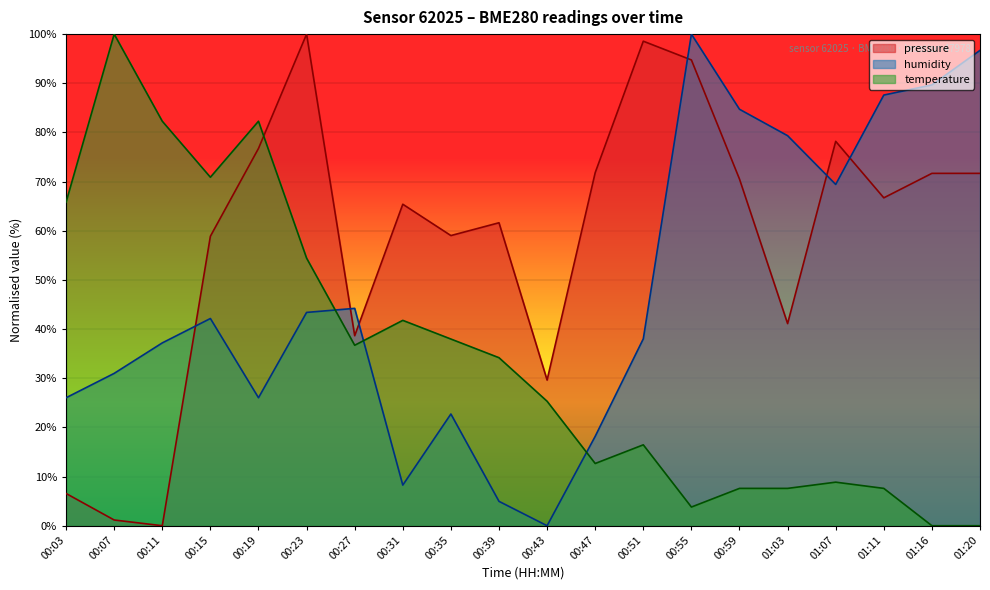

What are all the series names shown in the legend?

pressure, humidity, temperature